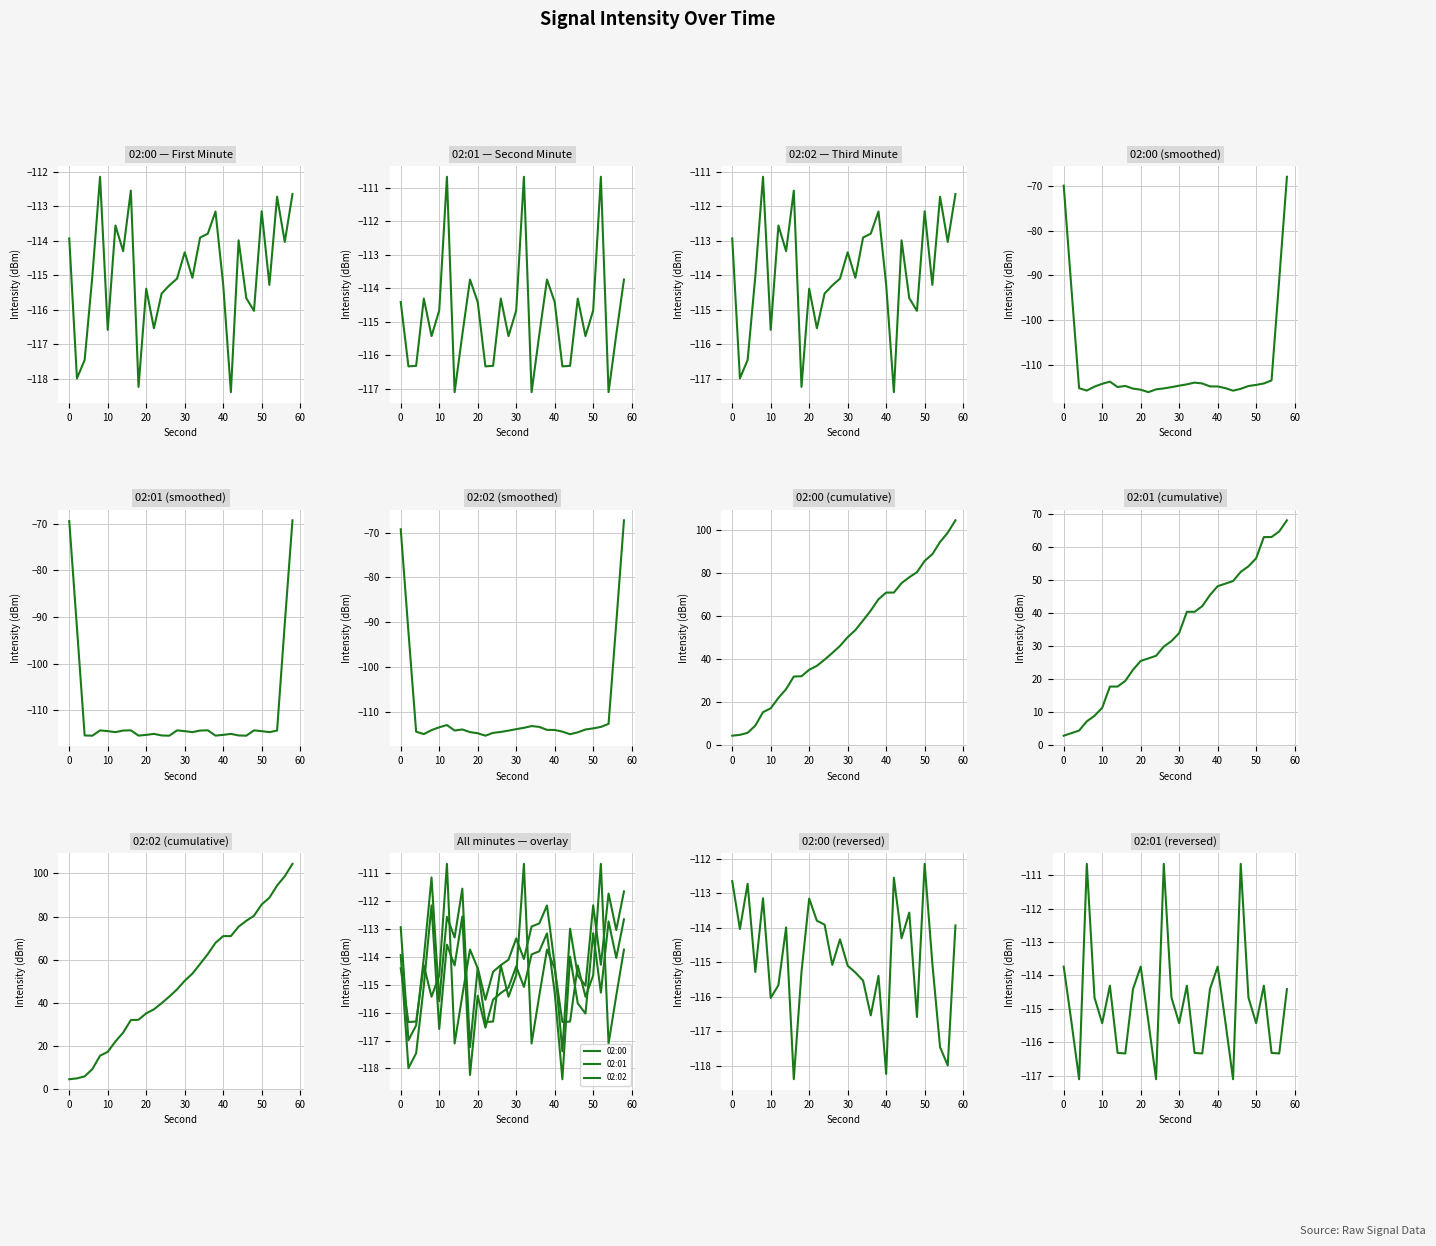

Which series has the largest total across all categories?

02:02